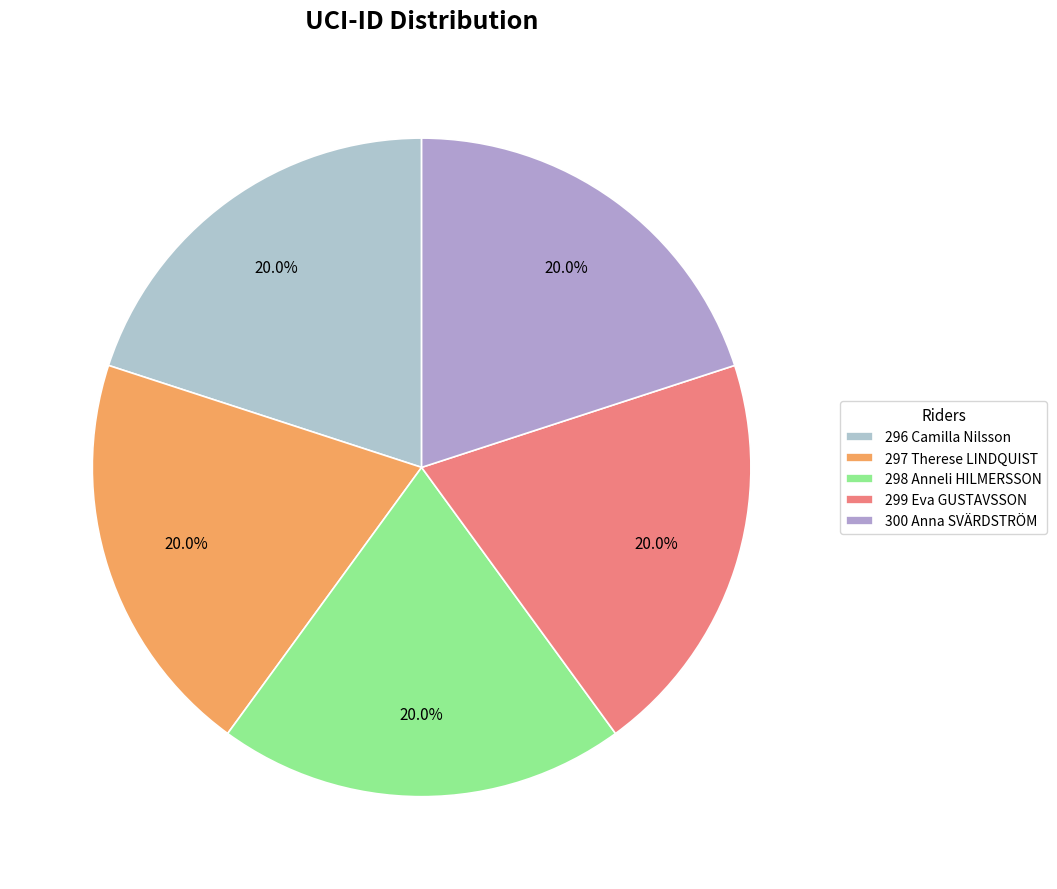

To the nearest percent, what portion does 299 represent?

20%